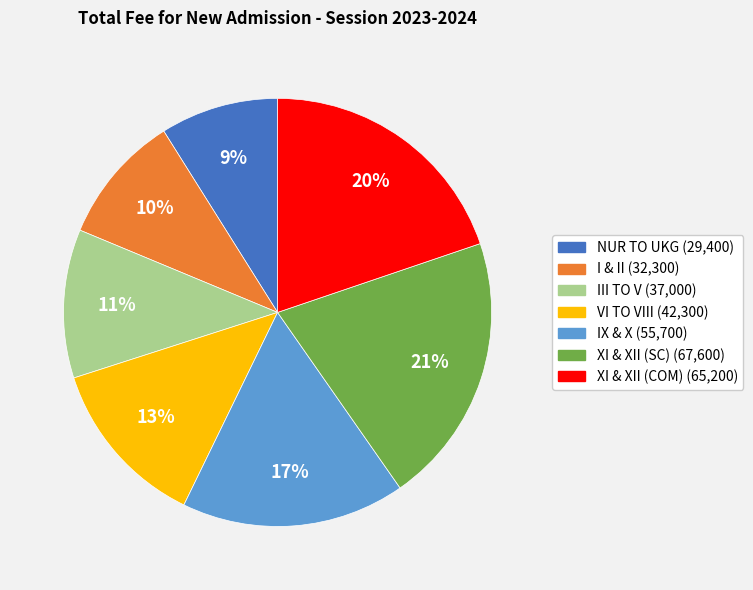

What is the smallest slice in the pie chart?

NUR TO UKG